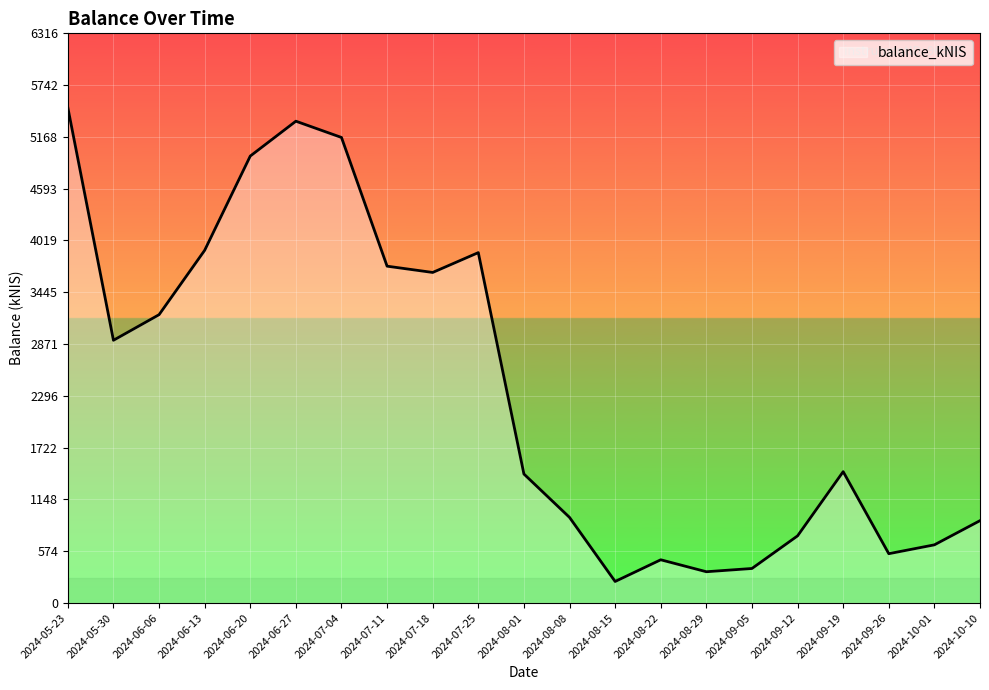

What is the difference between the maximum and minimum values?

5254.3